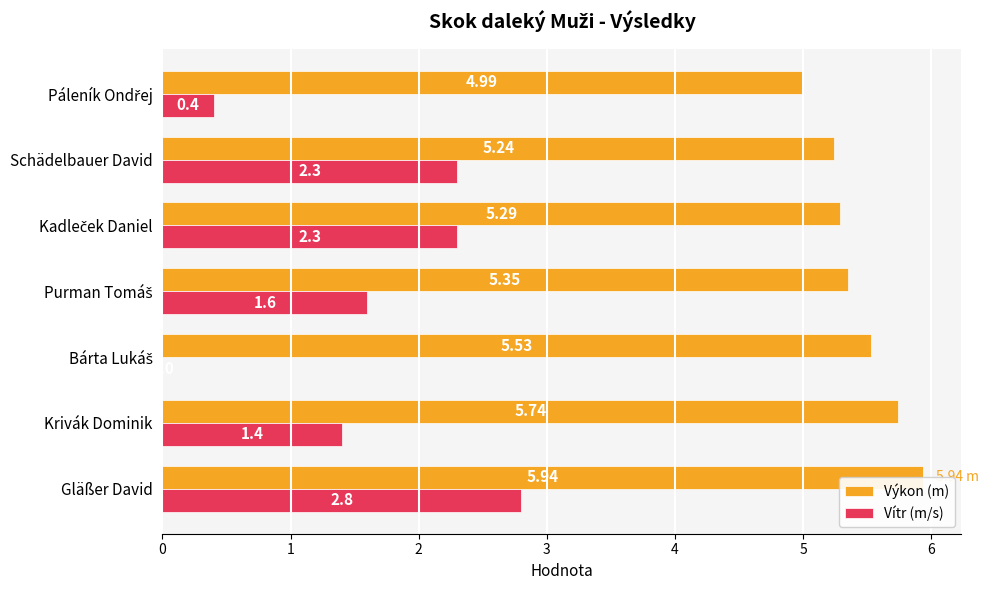

Which category has the highest value across all series?

Gläßer David